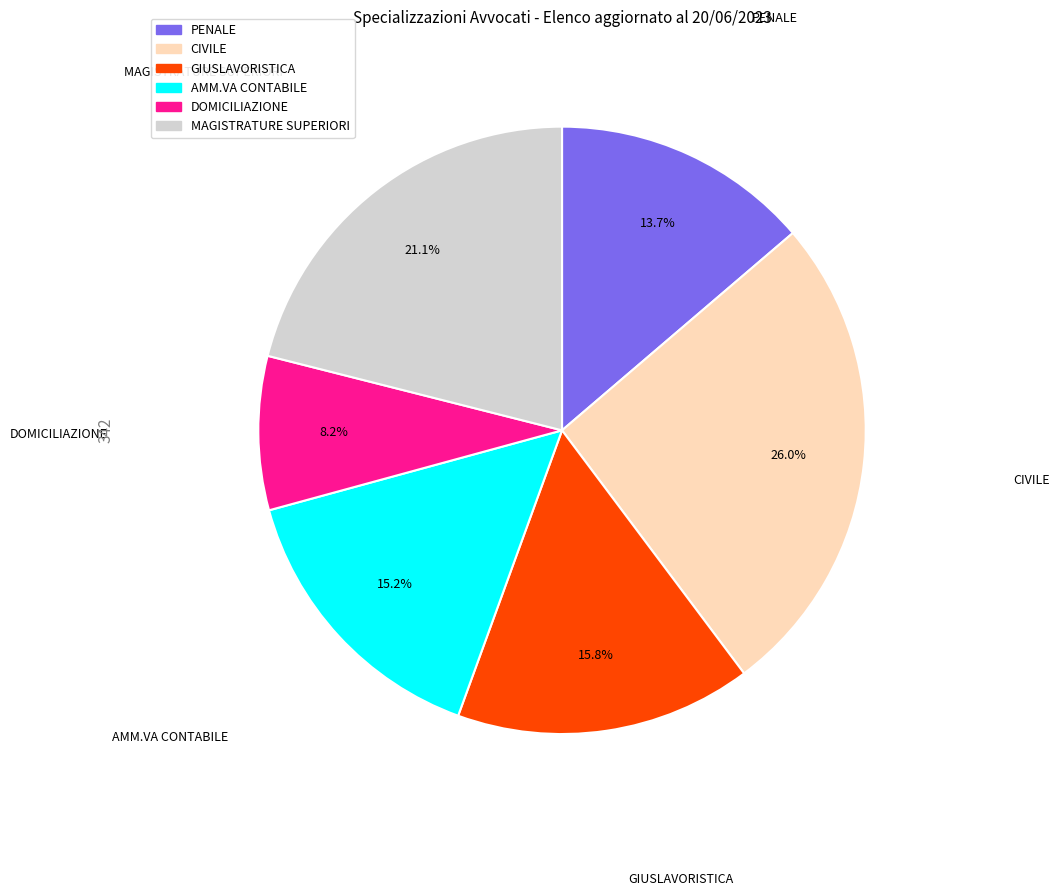

What is the largest slice in the pie chart?

CIVILE